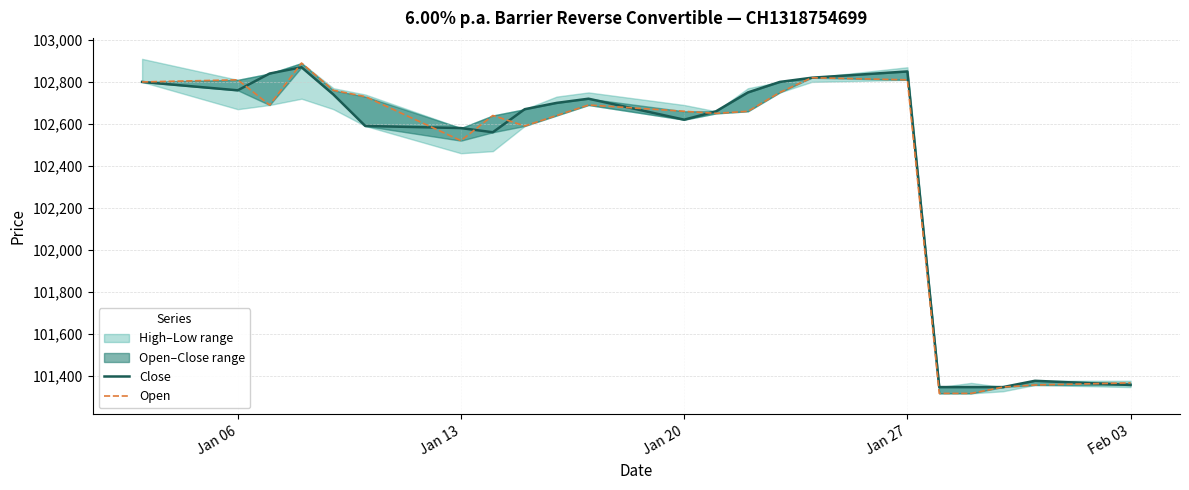

Is it true that Close equals 59460 at 17?

False